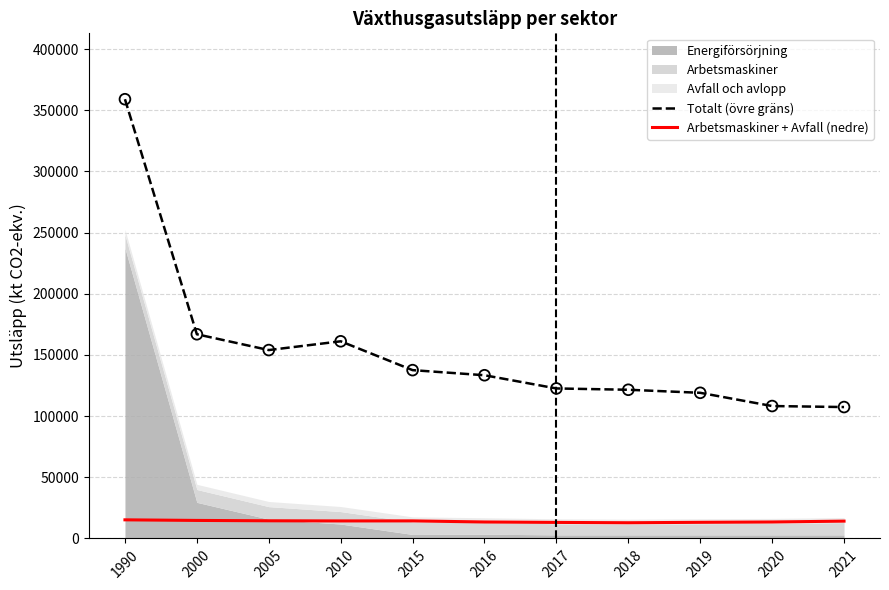

Is the value of Arbetsmaskiner + Avfall (nedre) at 2018 greater than the value of Totalt (övre gräns) at 2005?

No